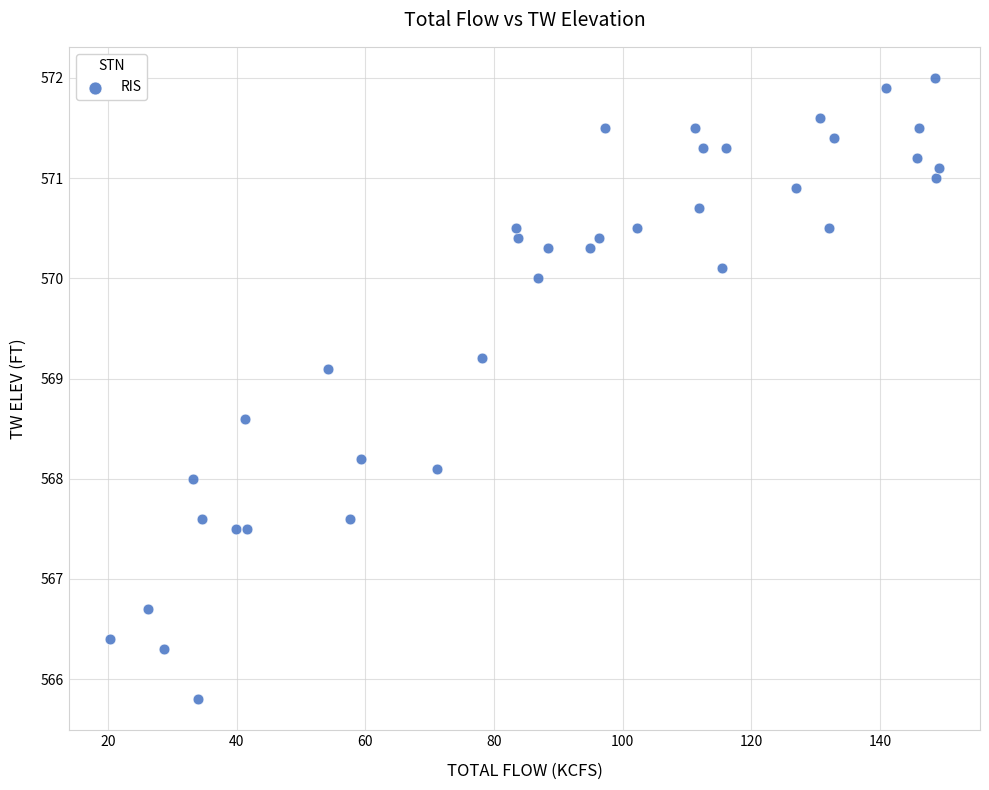

What is the range of Y values (max minus min)?

6.2